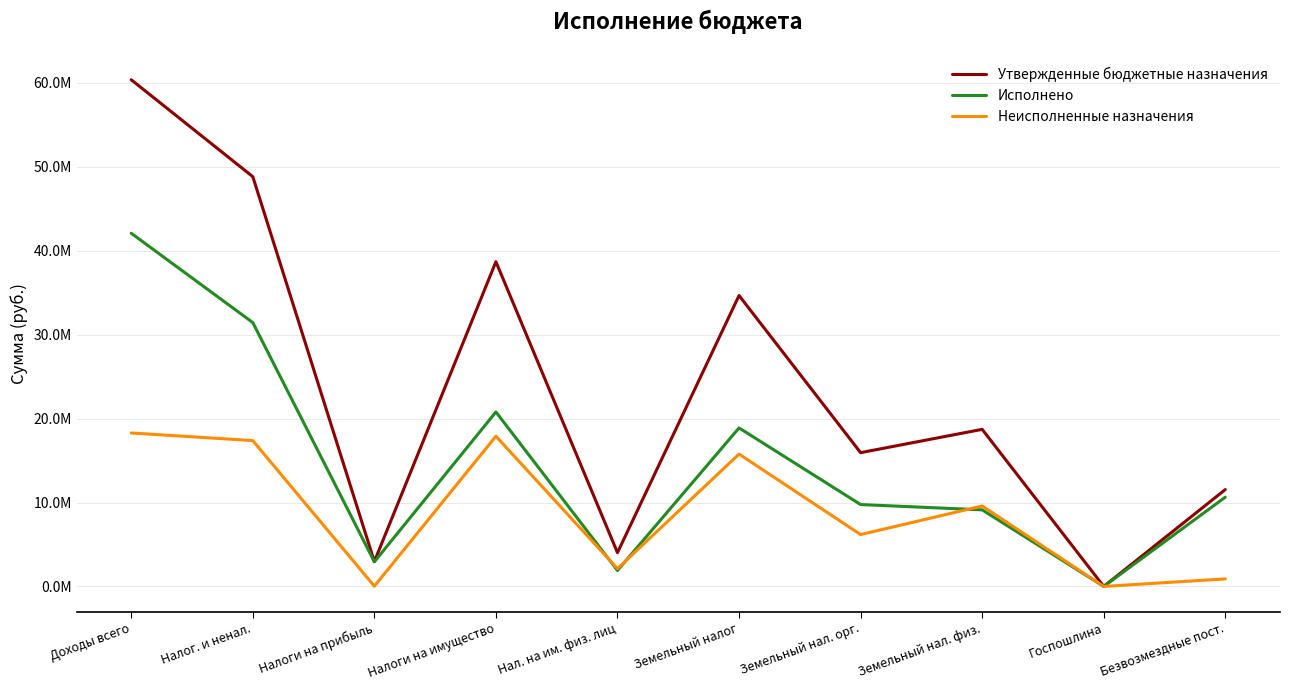

What are all the series names shown in the legend?

Утвержденные бюджетные назначения, Исполнено, Неисполненные назначения